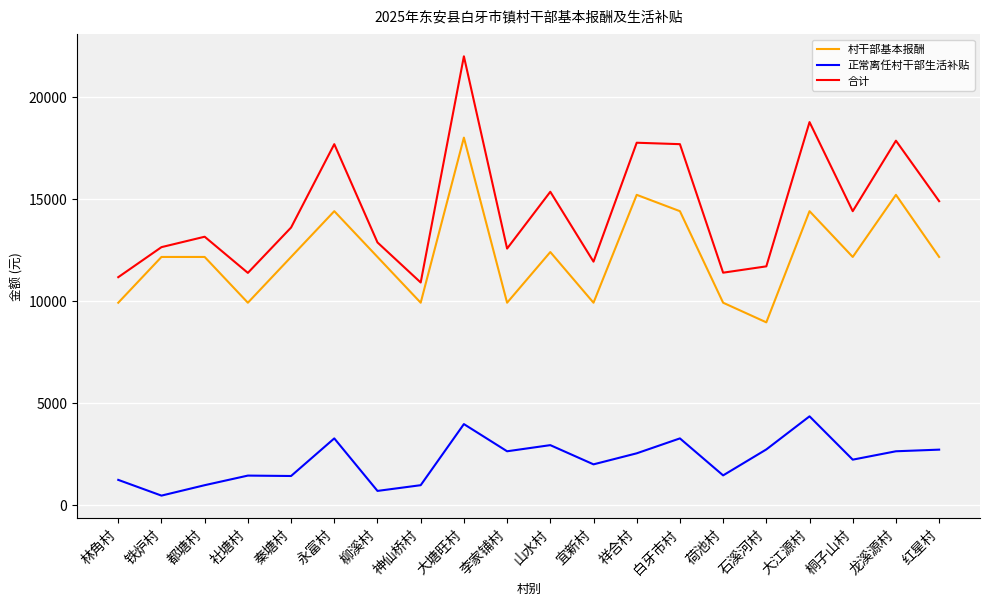

How many lines are shown in the chart?

3